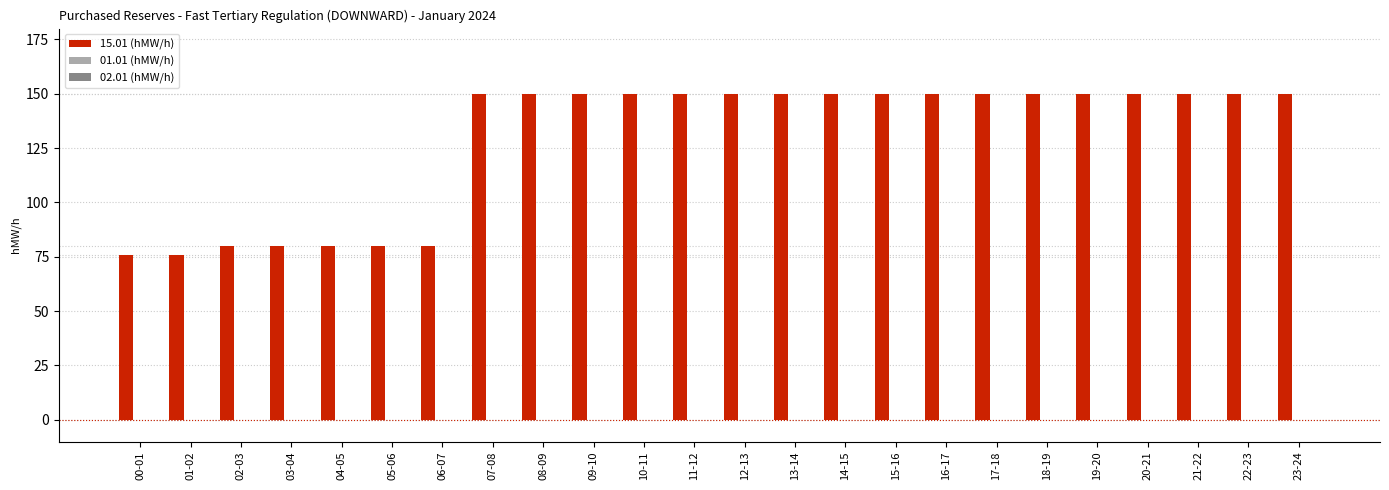

What is the value of the 23rd bar from the left?

150